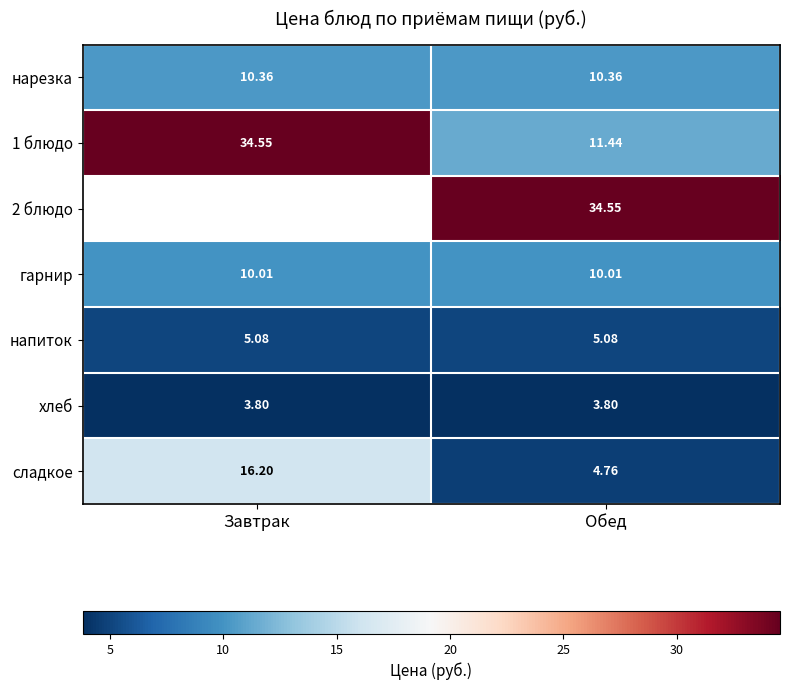

At which label does 1 блюдо first exceed 34?

Завтрак